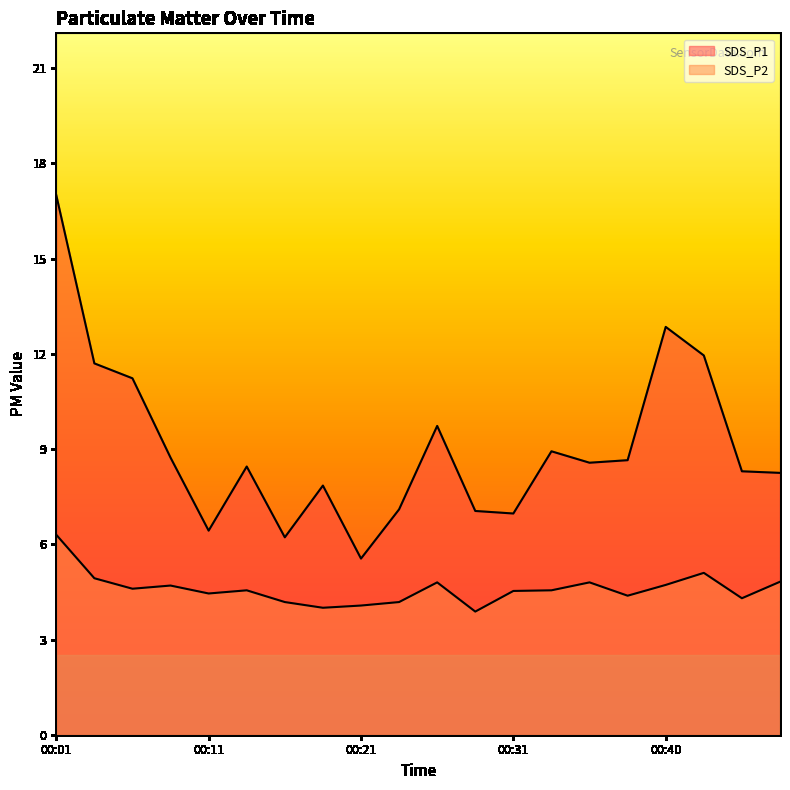

At which category is the sum across all series the highest?

00:01